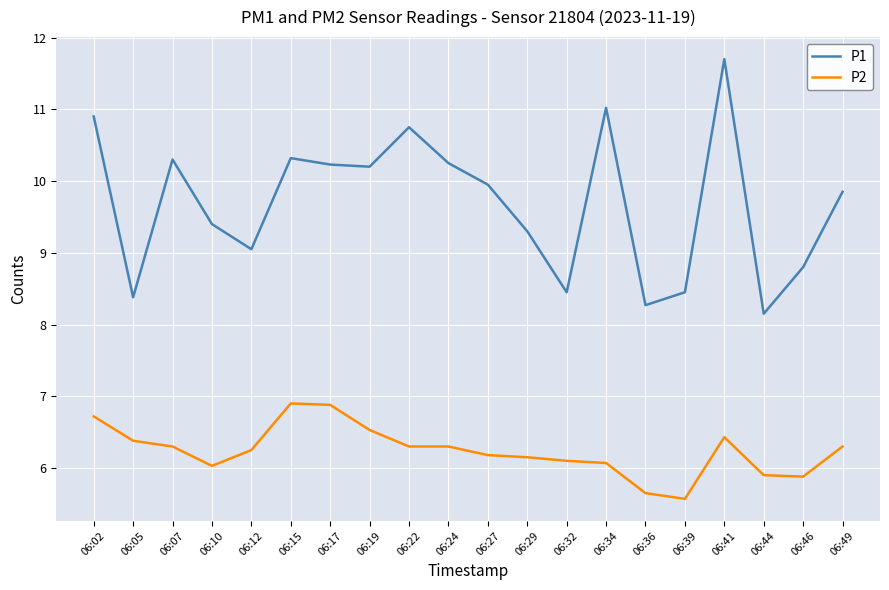

List the series in order of their peak value, highest first.

P1, P2